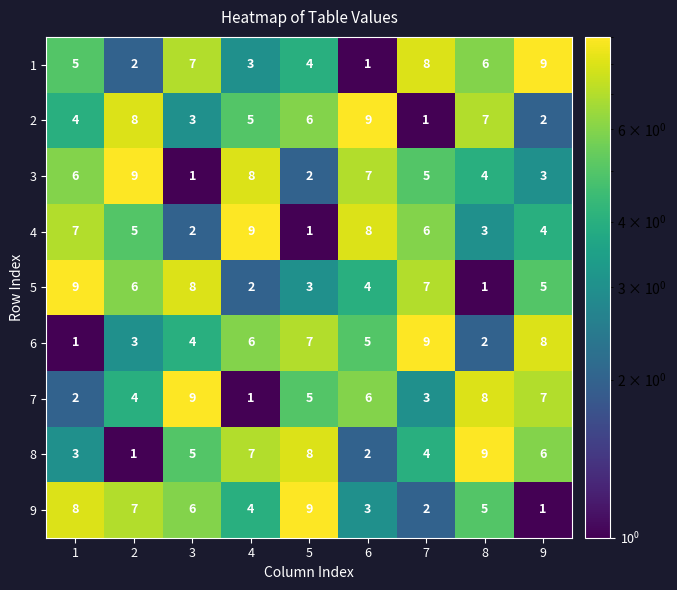

How many series are shown in this chart?

9